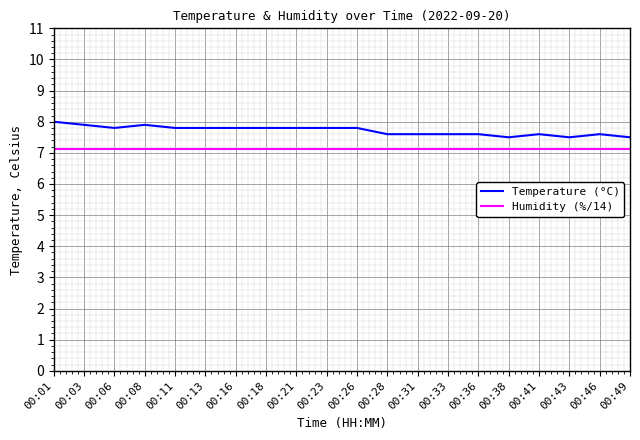

What is the difference between the maximum and second lowest values in the Temperature (°C) series?

0.5